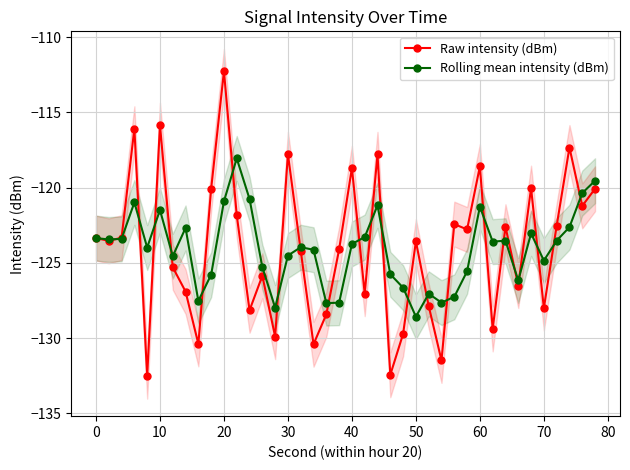

What is the lowest value of the Rolling mean intensity (dBm) series?

-128.6